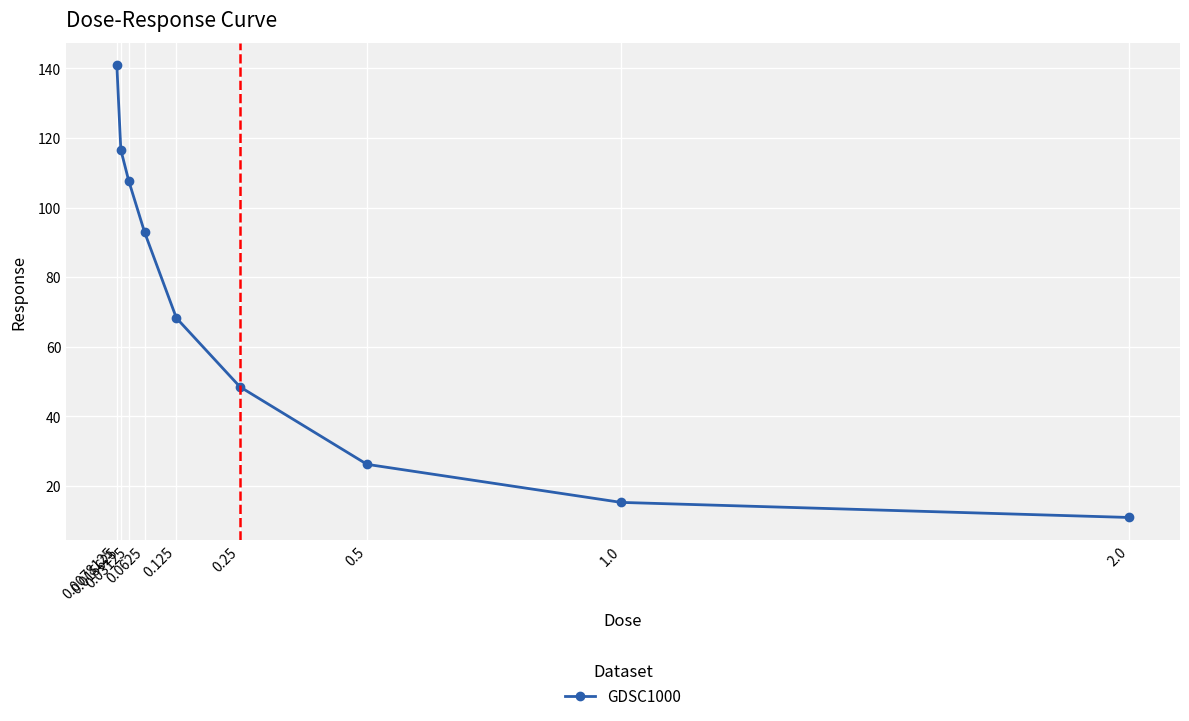

Rank the categories by value from highest to lowest.

0.0078125, 0.015625, 0.03125, 0.0625, 0.125, 0.25, 0.5, 1.0, 2.0